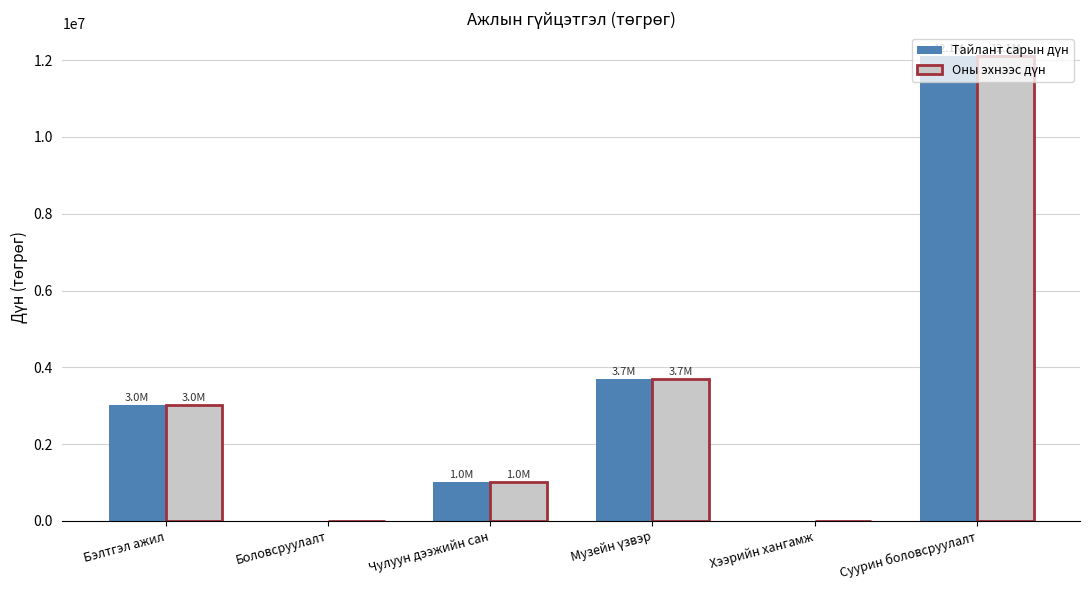

Is it true that Оны эхнээс дүн equals 1808556 at Музейн үзвэр?

False